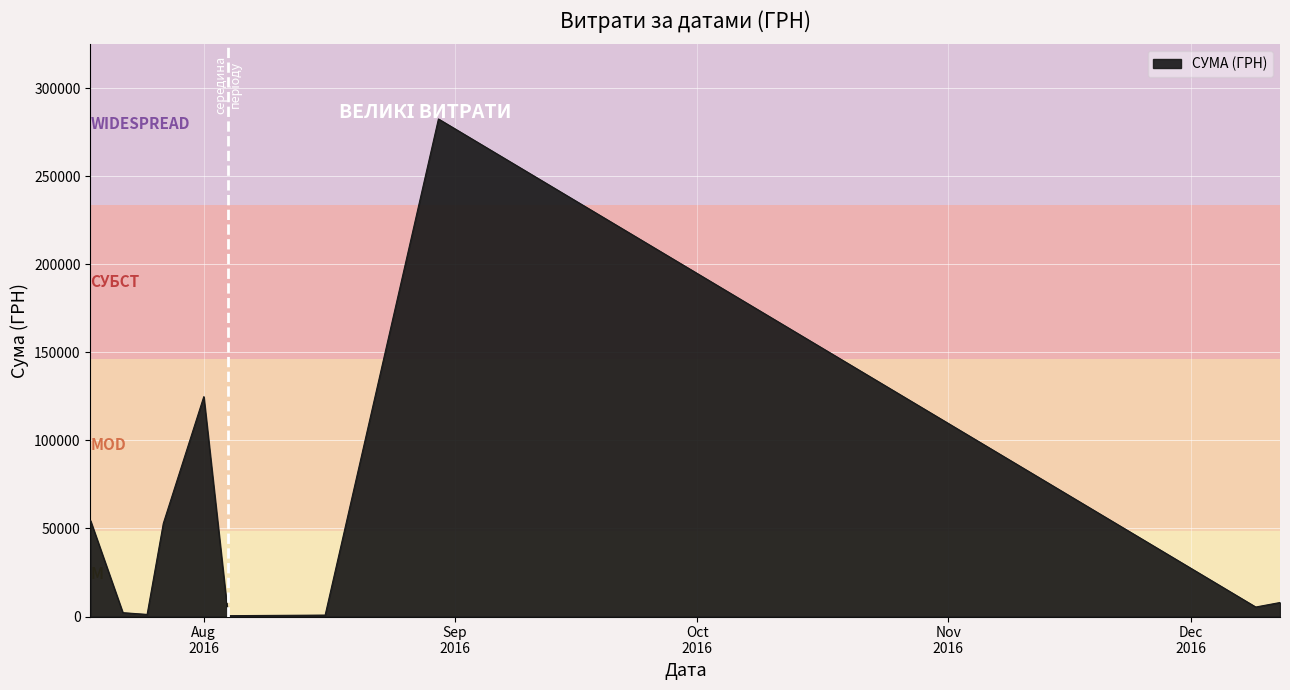

What is the maximum value shown in the chart?

282495.1